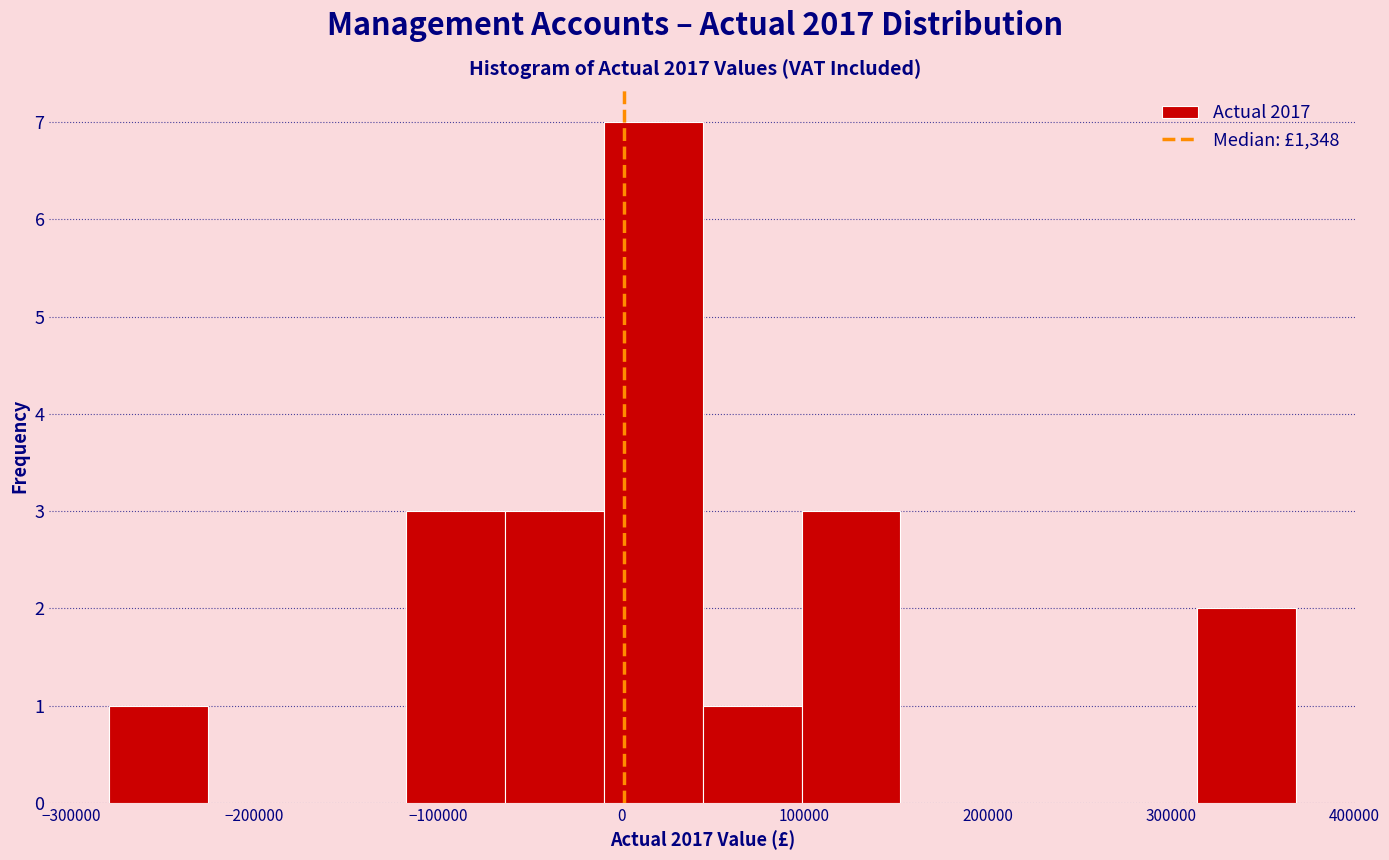

Over which range of the x-axis is the bar tallest?

-10000 to 40000